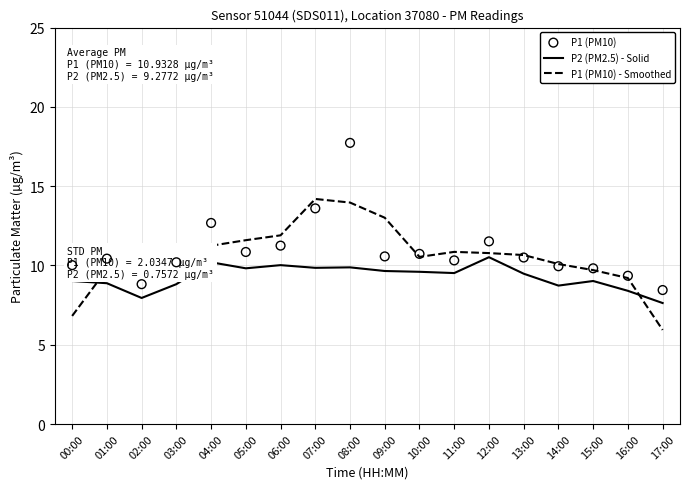

What are all the series names shown in the legend?

P2 (PM2.5) - Solid, P1 (PM10) - Smoothed, P1 (PM10)